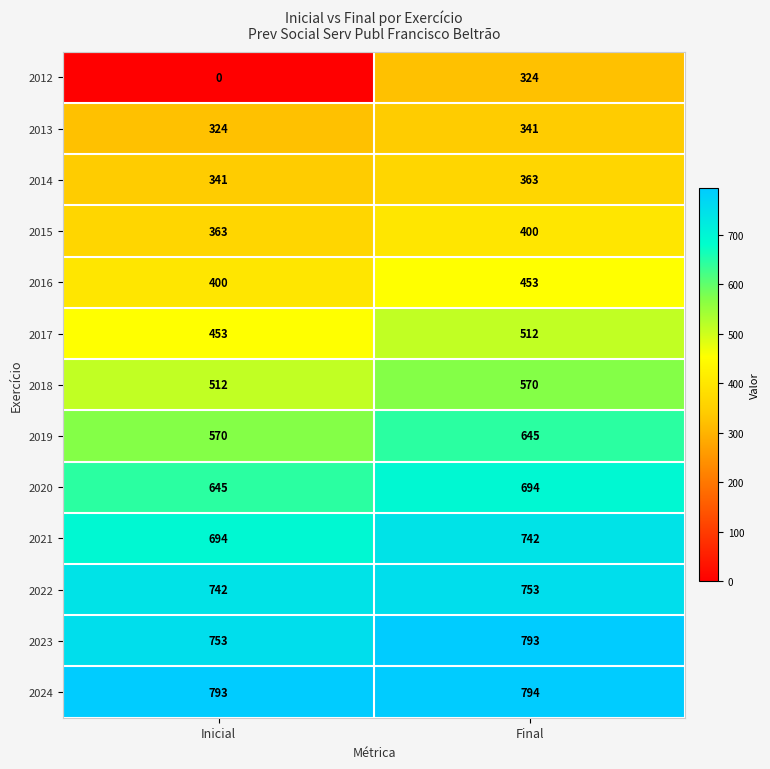

Which category has the lowest value across all series?

Inicial